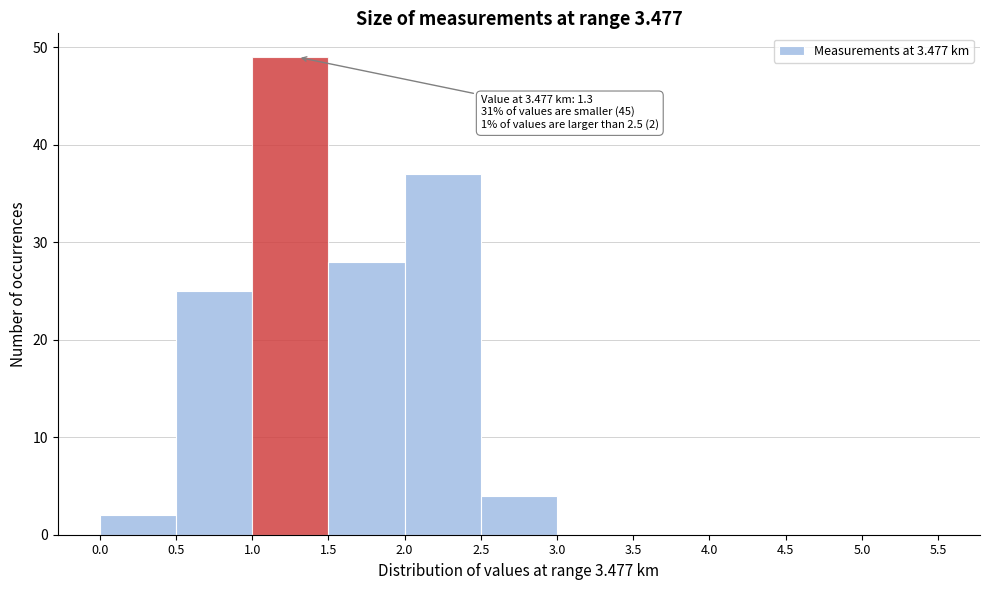

Over which range of the x-axis is the bar tallest?

1.0 to 1.5